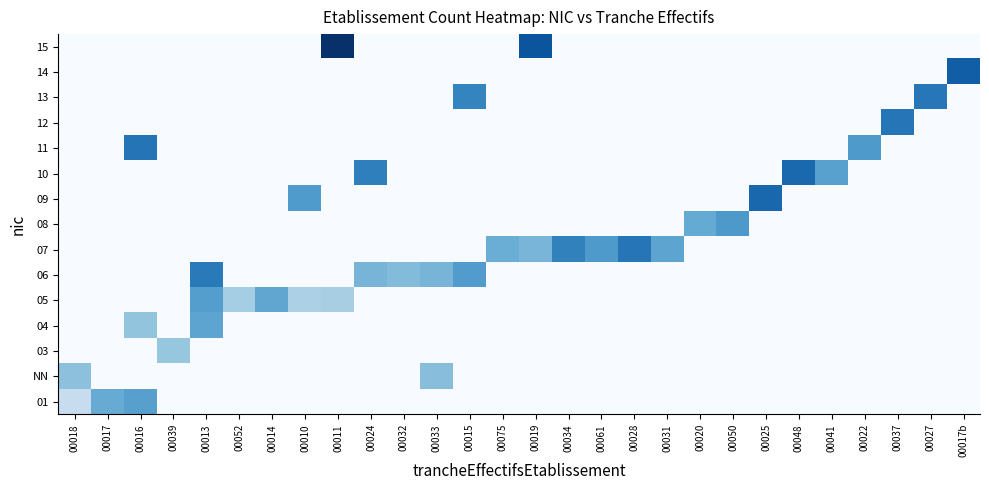

Which label corresponds to the smallest value in the chart?

00039